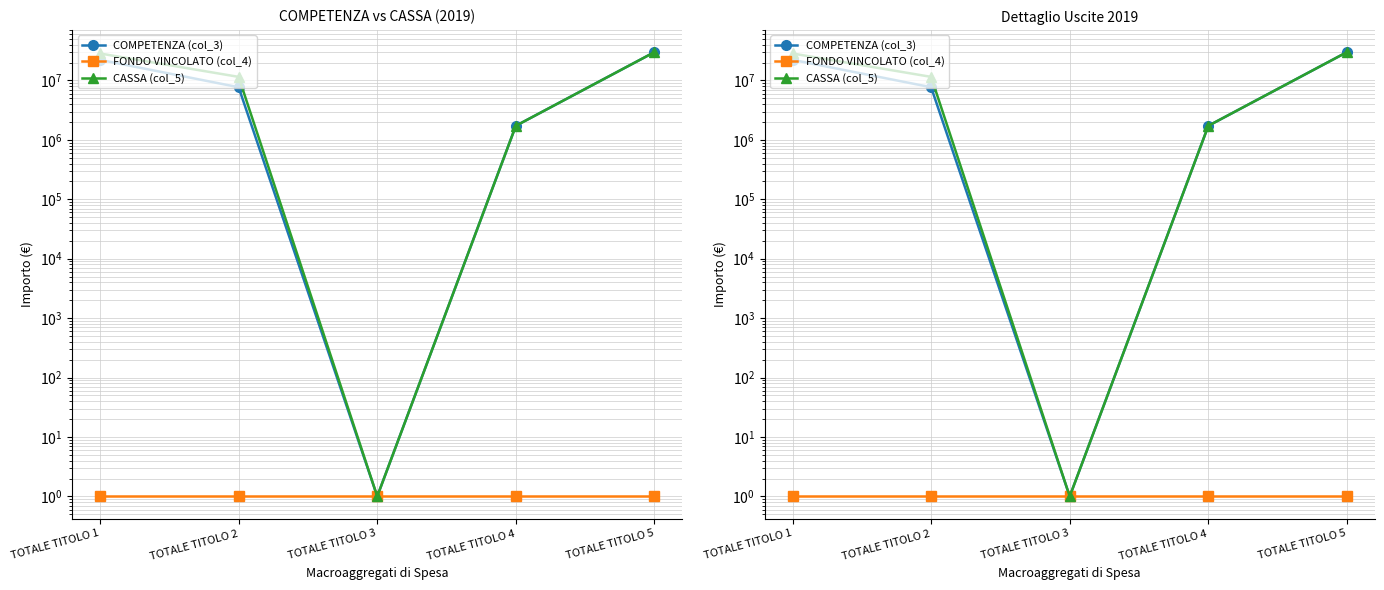

True or false: FONDO VINCOLATO (col_4) and CASSA (col_5) intersect in this chart.

False